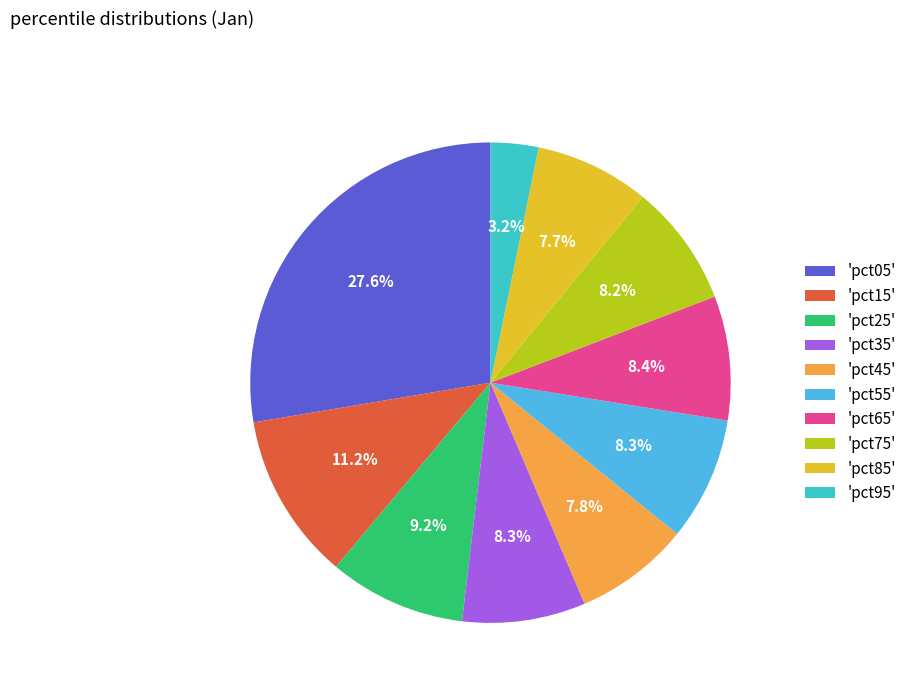

To the nearest percent, what is the average slice percentage?

10%